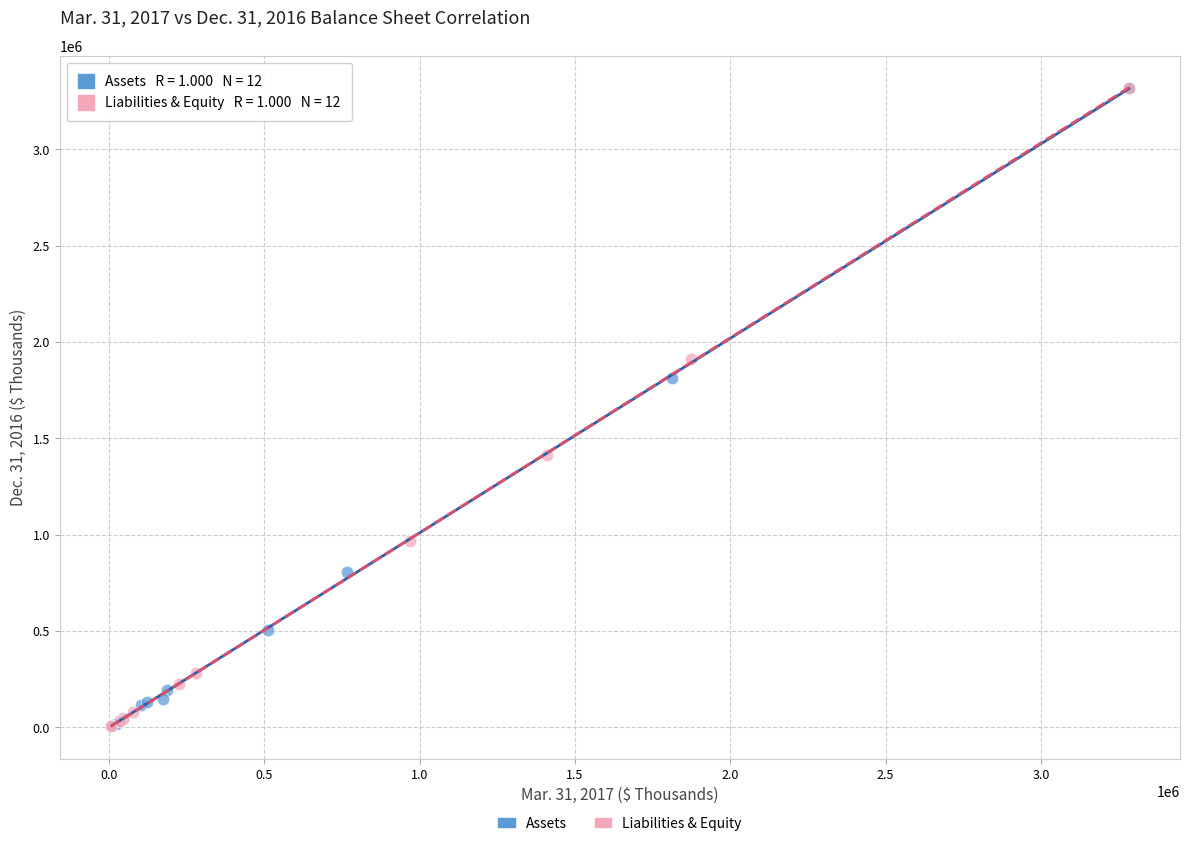

What are all the series names shown in the legend?

Assets, Liabilities & Equity